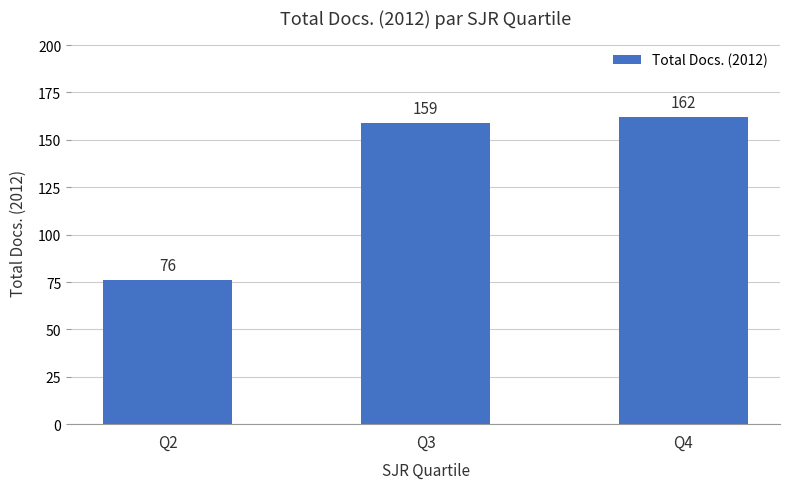

What is the maximum value shown in the chart?

162